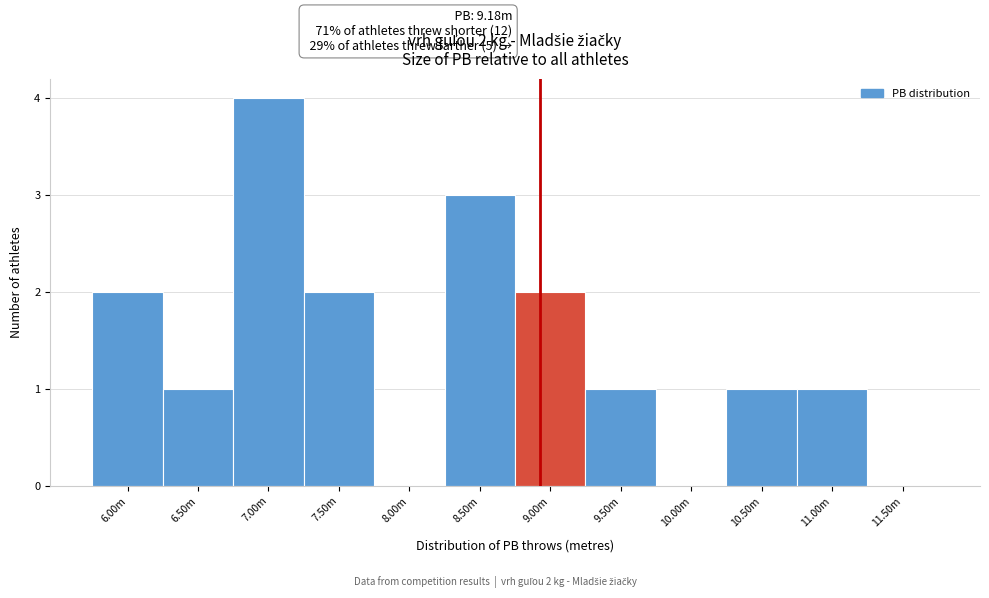

Reading left to right, extract all data points from this chart.

6.00m=2	6.50m=1	7.00m=4	7.50m=2	8.00m=0	8.50m=3	9.00m=2	9.50m=1	10.00m=0	10.50m=1	11.00m=1	11.50m=0